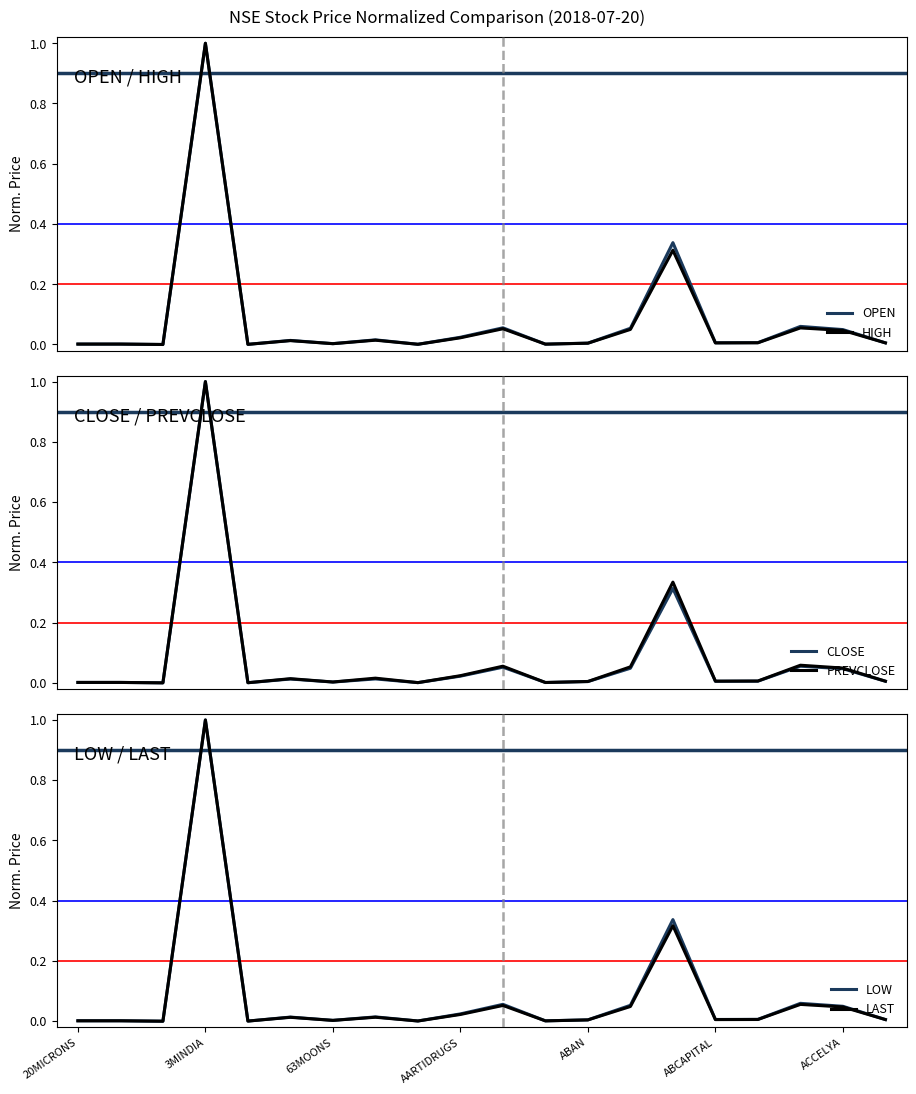

Which series has the largest total across all categories?

OPEN